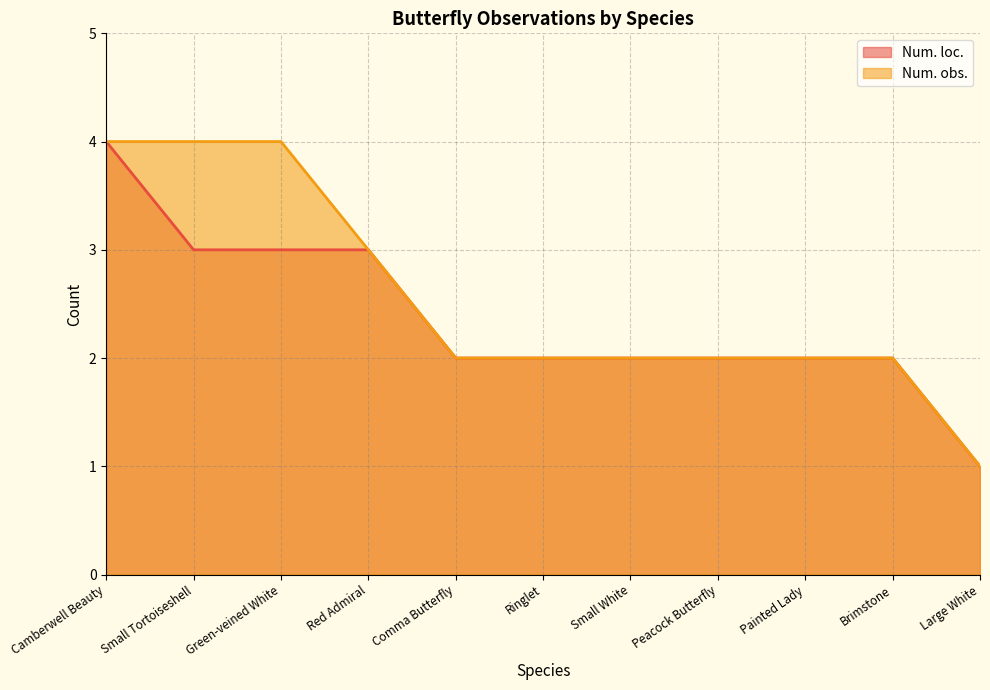

Does the chart have visible grid lines?

Yes